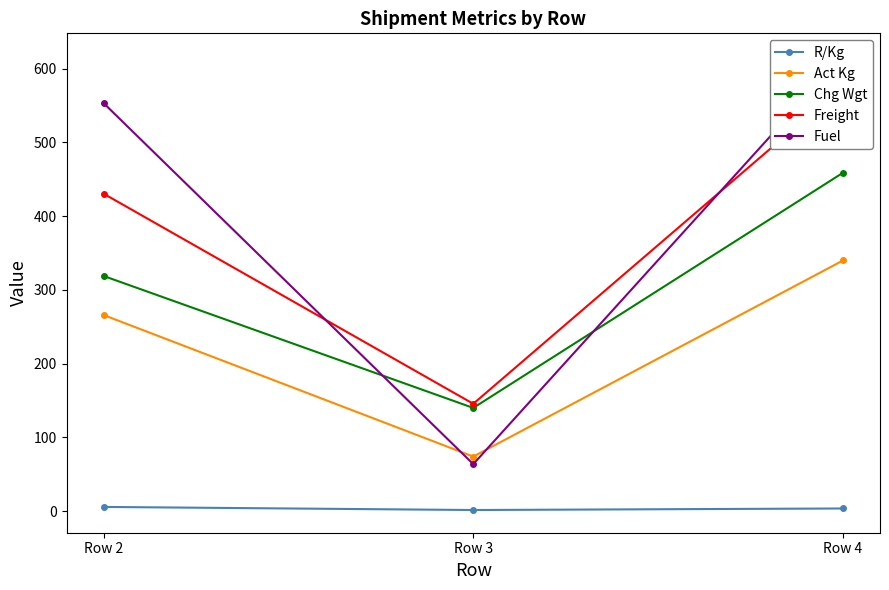

What are all the series names shown in the legend?

R/Kg, Act Kg, Chg Wgt, Freight, Fuel